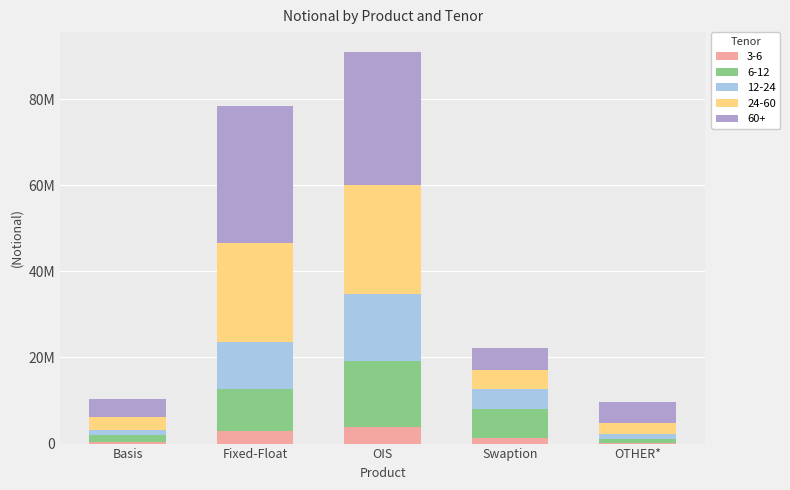

What is the difference between the 60+ values at OTHER* and Basis?

770950